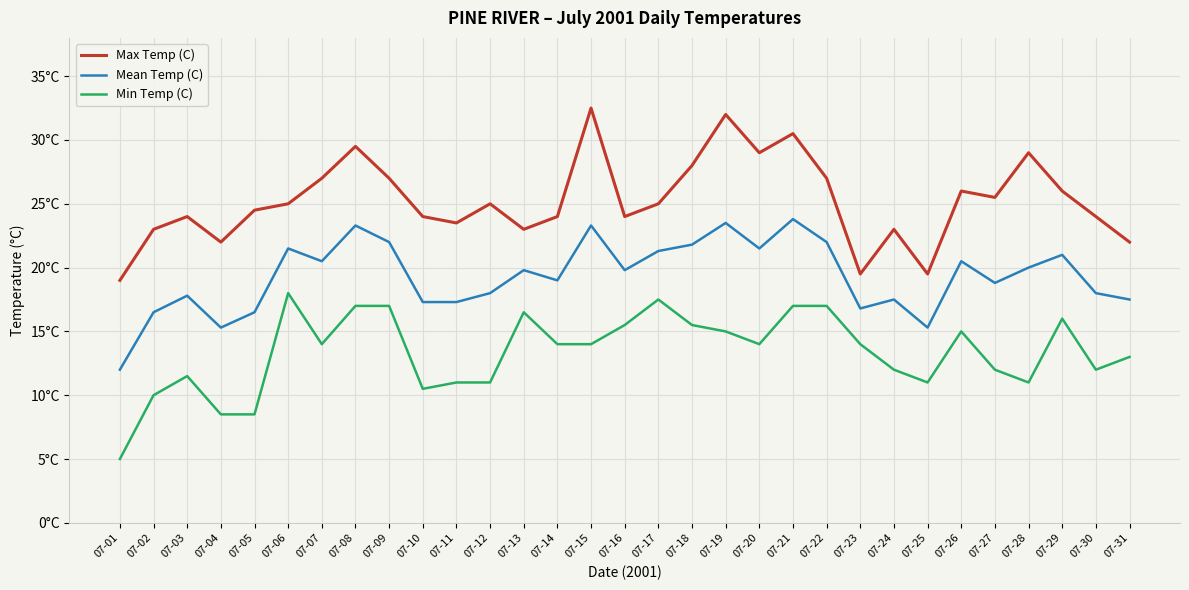

What is the difference between the maximum and minimum values in the Mean Temp (C) series?

11.8